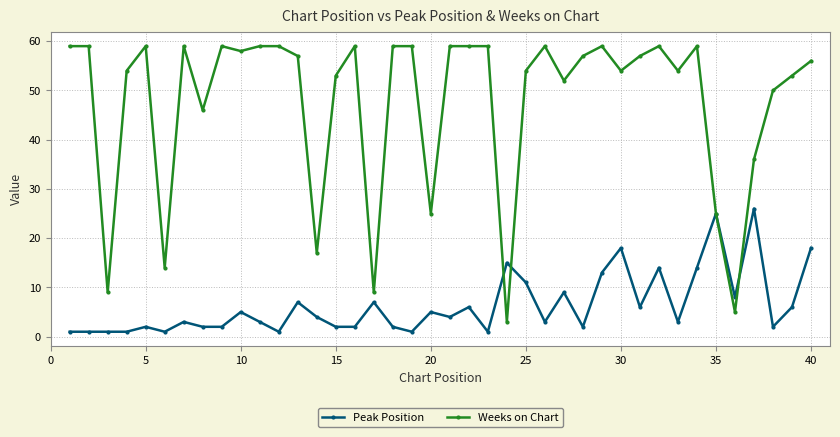

Which series has the largest total across all categories?

Weeks on Chart